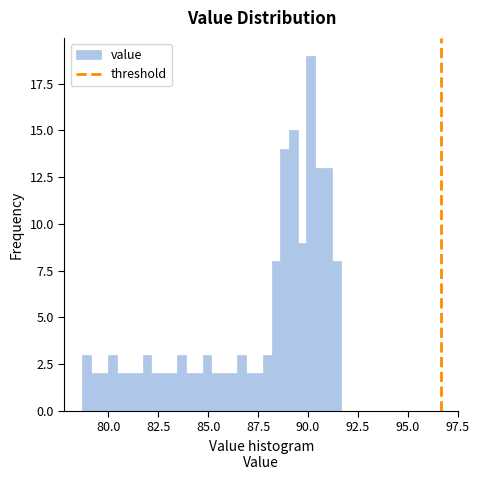

Read against the x-axis, roughly where is the centre of the tallest bar?

90.0